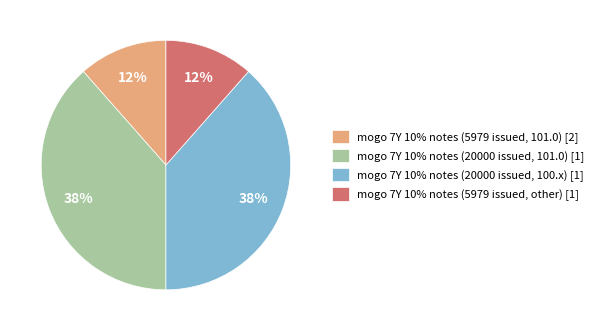

How many slices are in this pie chart?

4